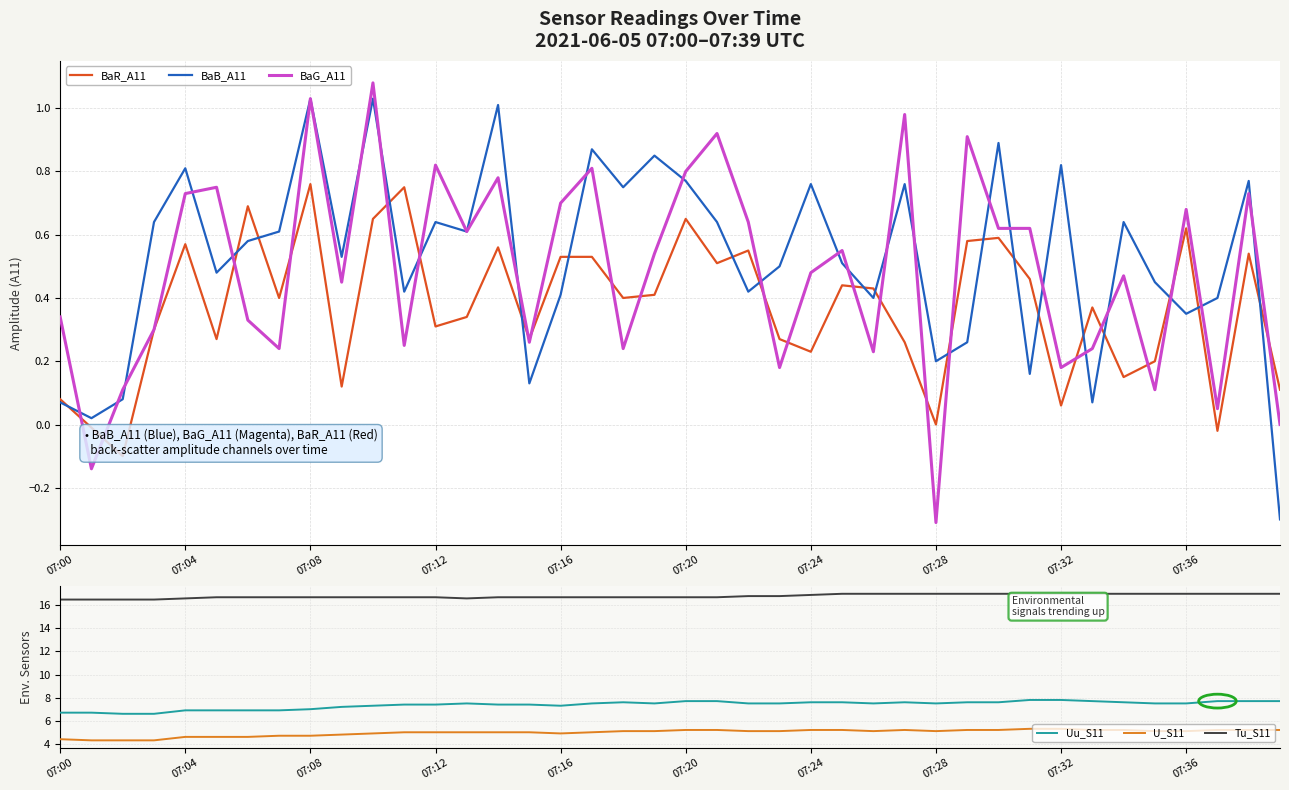

True or false: BaG_A11 and Tu_S11 cross at least once.

False